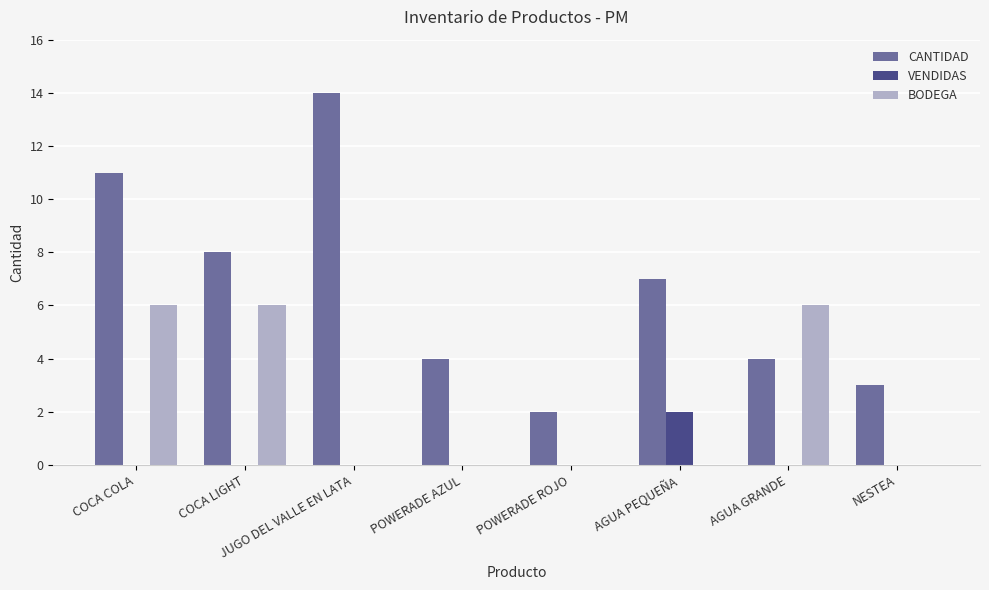

Which category has the highest value in the VENDIDAS series?

AGUA PEQUEÑA